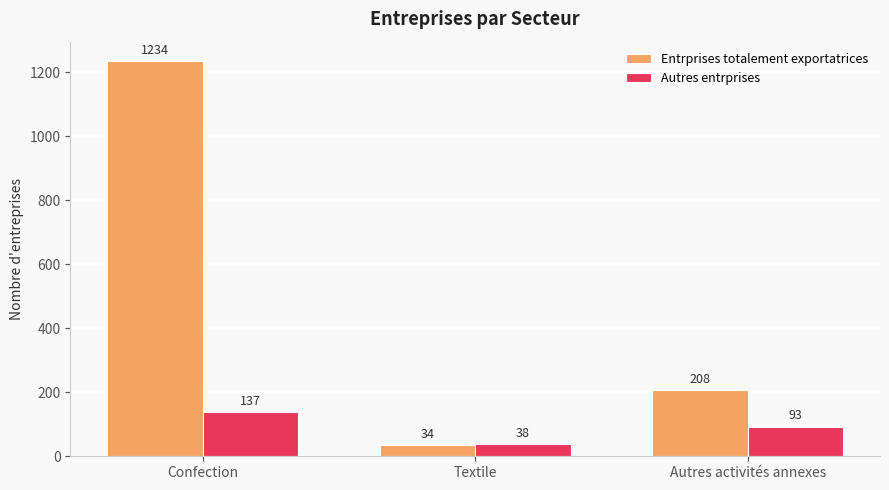

What is the average value of the Entrprises totalement exportatrices series?

492